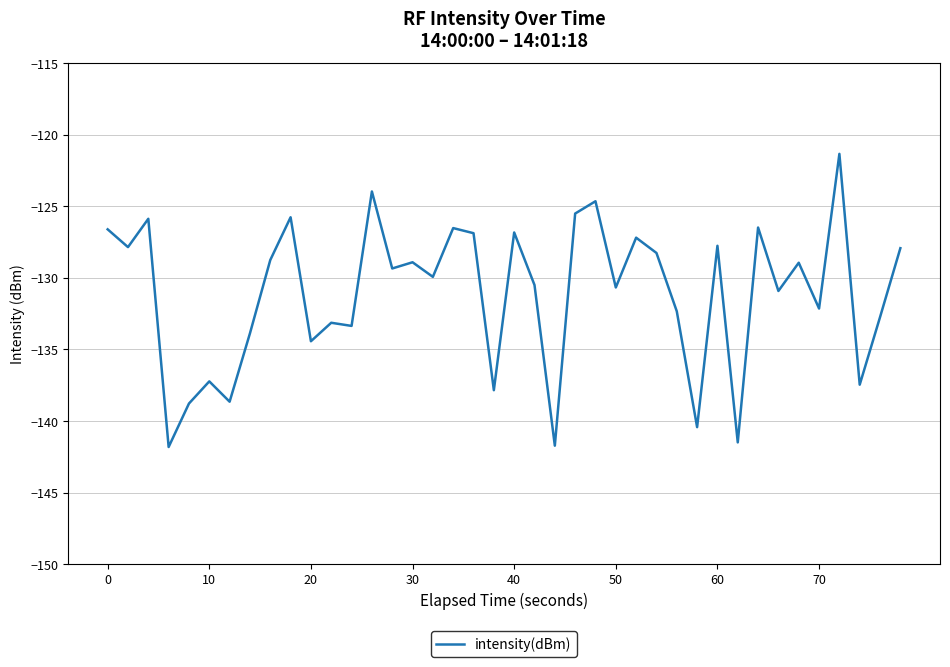

What is the minimum value shown in the chart?

-141.8